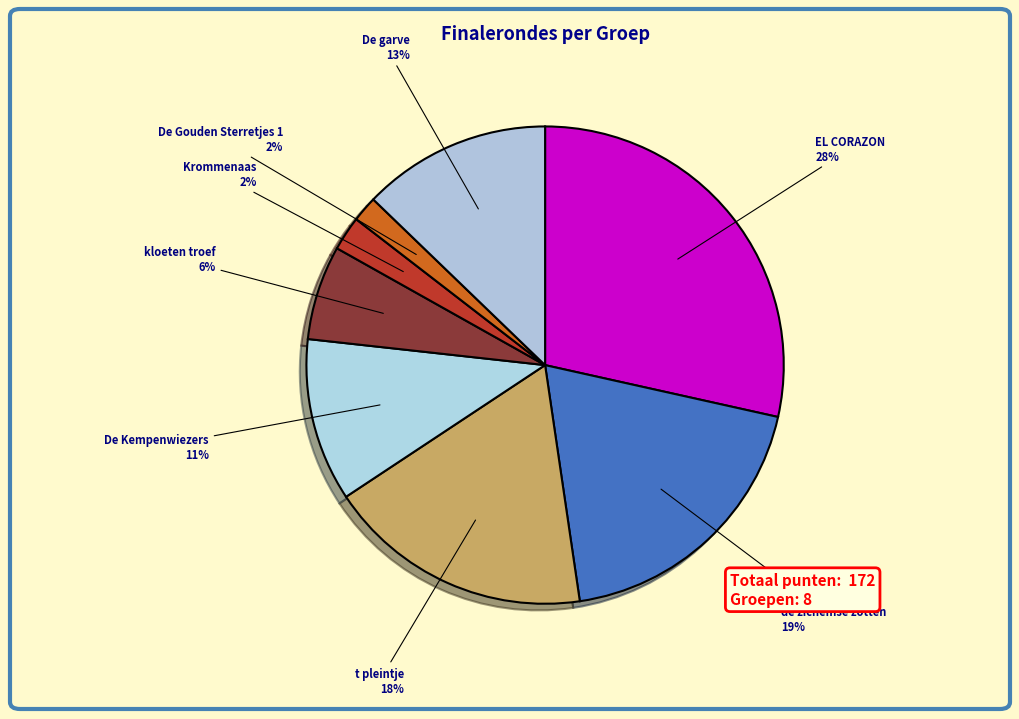

Which category has the biggest portion of the pie?

EL CORAZON